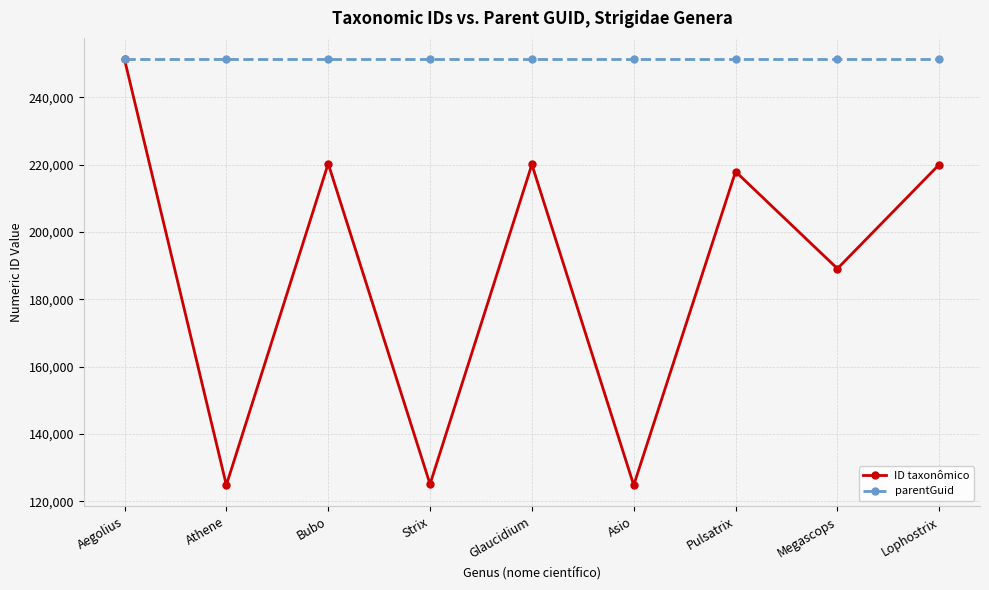

The ID taxonômico series shows 217908 at Pulsatrix. True or false?

True